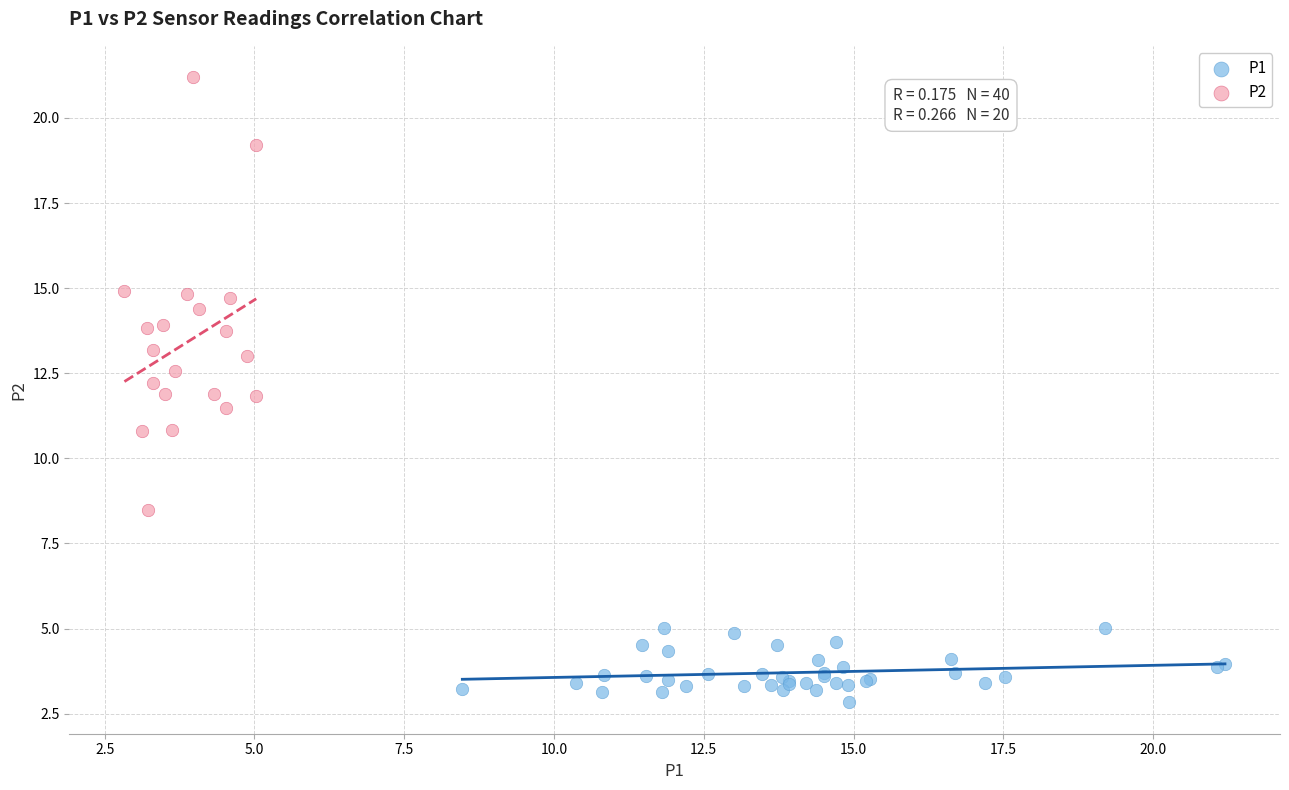

Which series contains the highest Y value?

P2